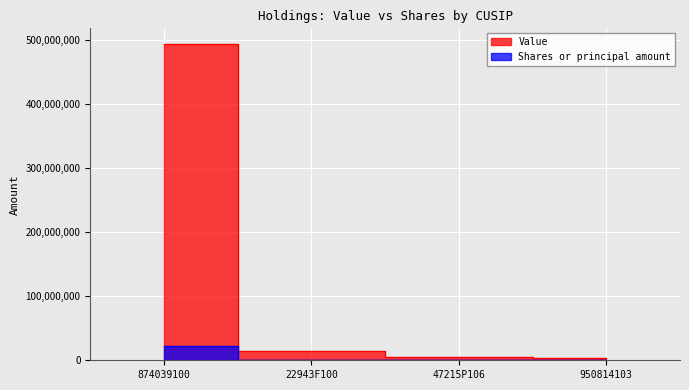

List the series in order of their peak value, highest first.

Value, Shares or principal amount